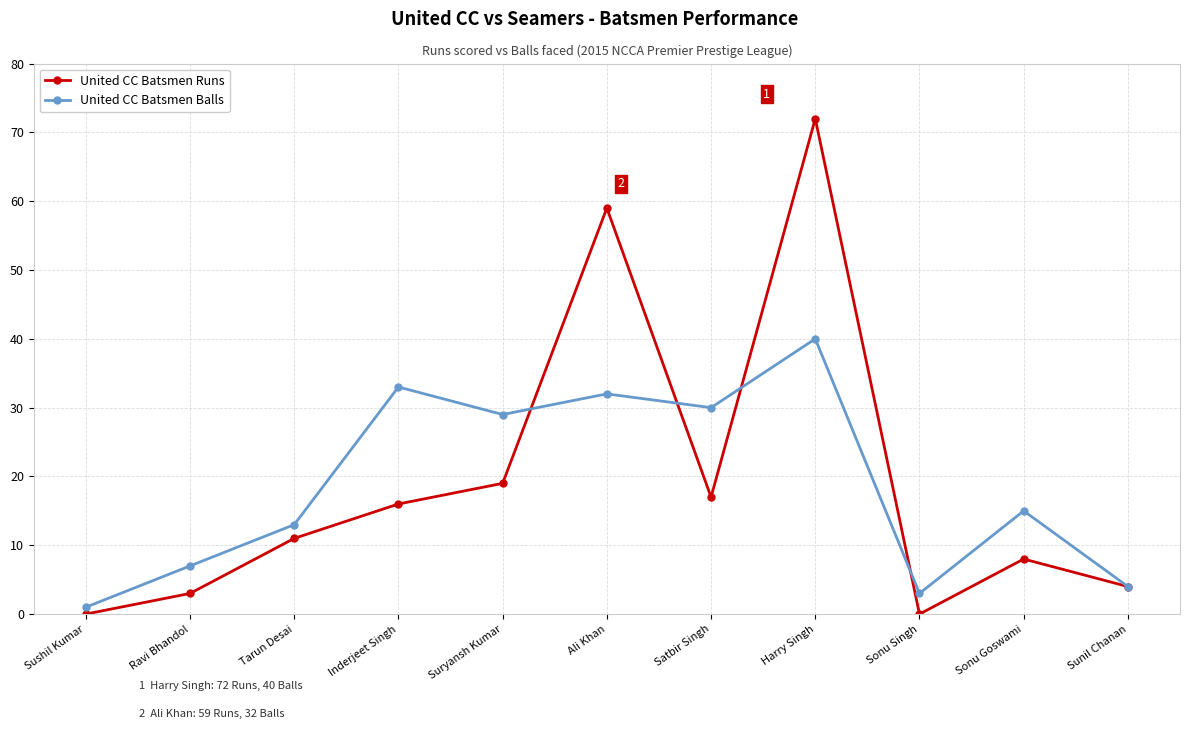

In United CC Batsmen Runs, how many points are higher than both neighbors (excluding endpoints)?

3